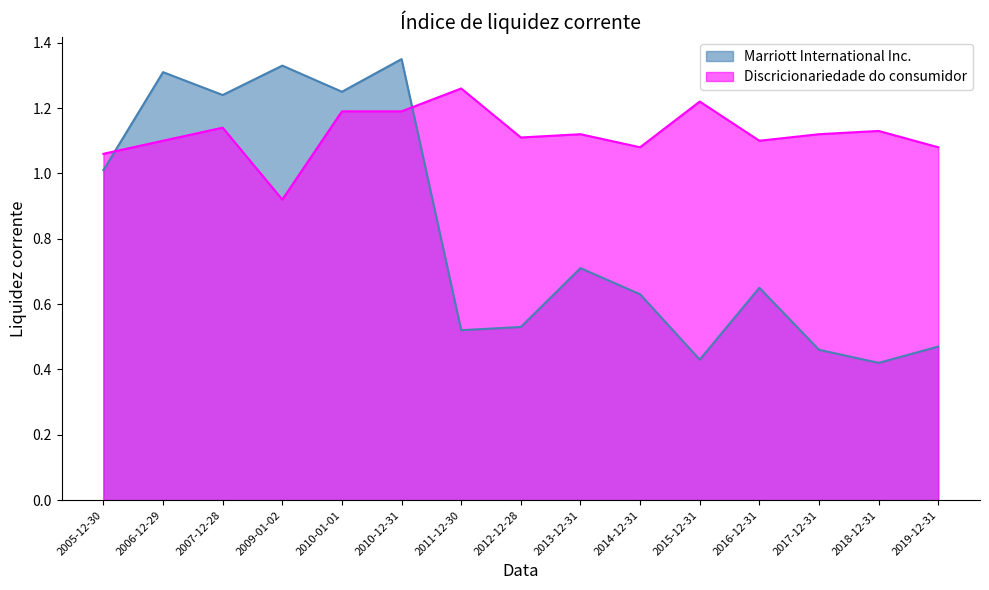

Count the number of data series in this chart.

2